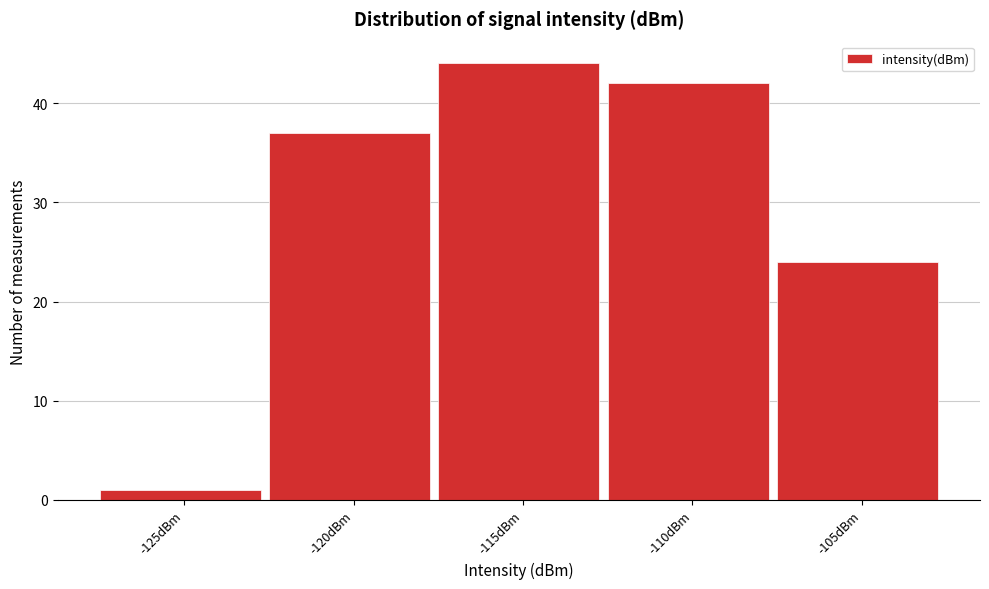

Reading left to right, extract all data points from this chart.

-125dBm=1	-120dBm=37	-115dBm=44	-110dBm=42	-105dBm=24